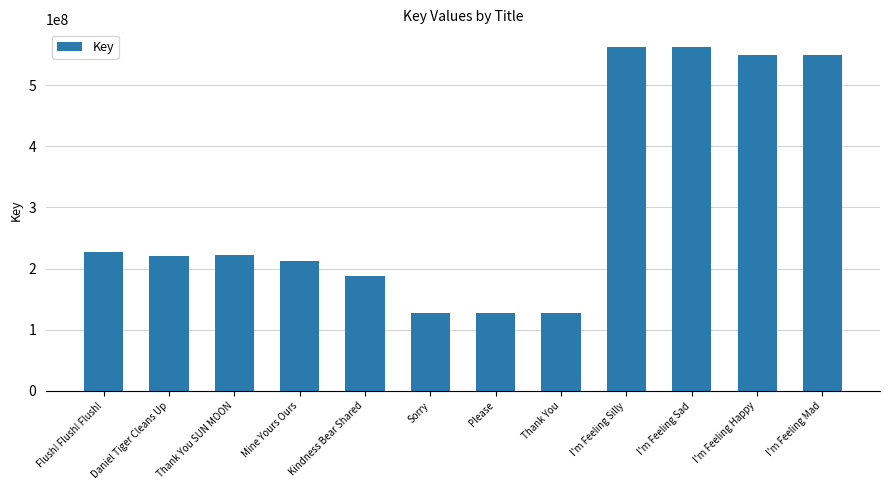

Is it true that the value at Sorry is 127590969?

True